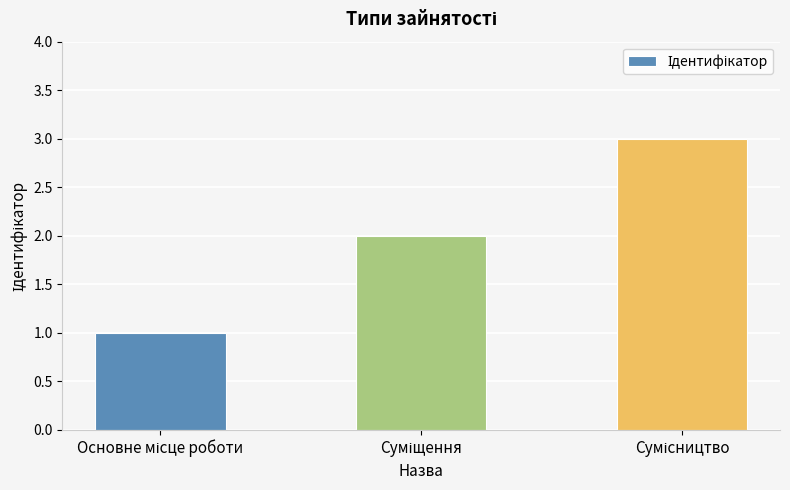

What is the greatest value displayed?

3